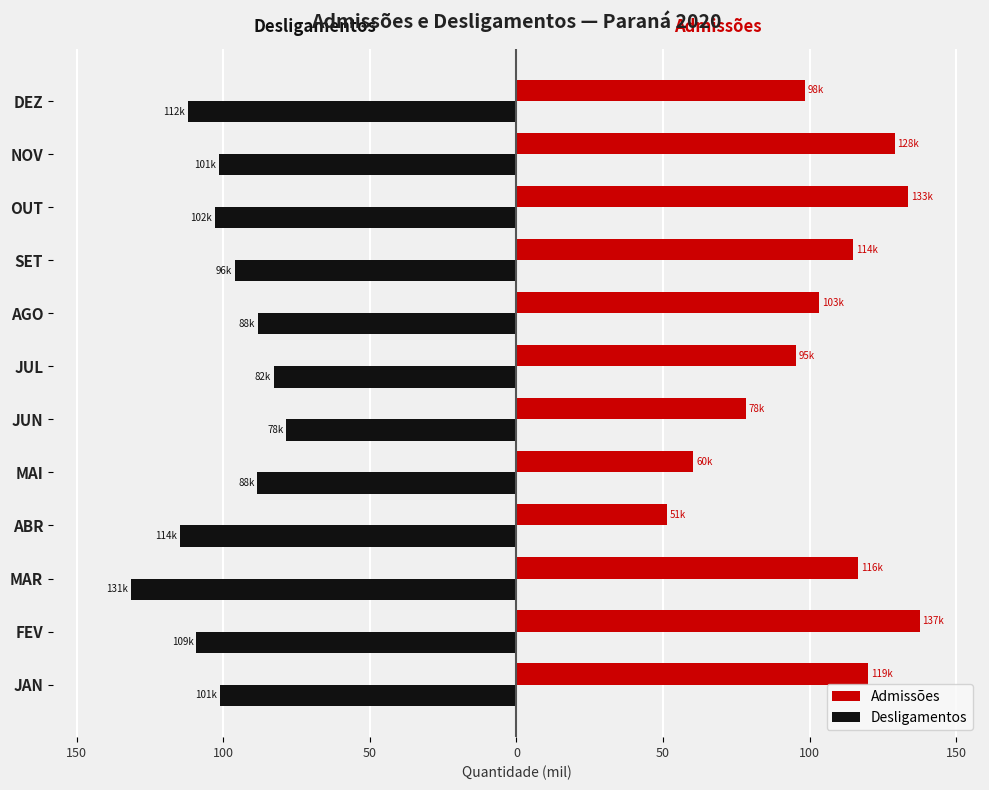

What are all the series names shown in the legend?

Admissões, Desligamentos